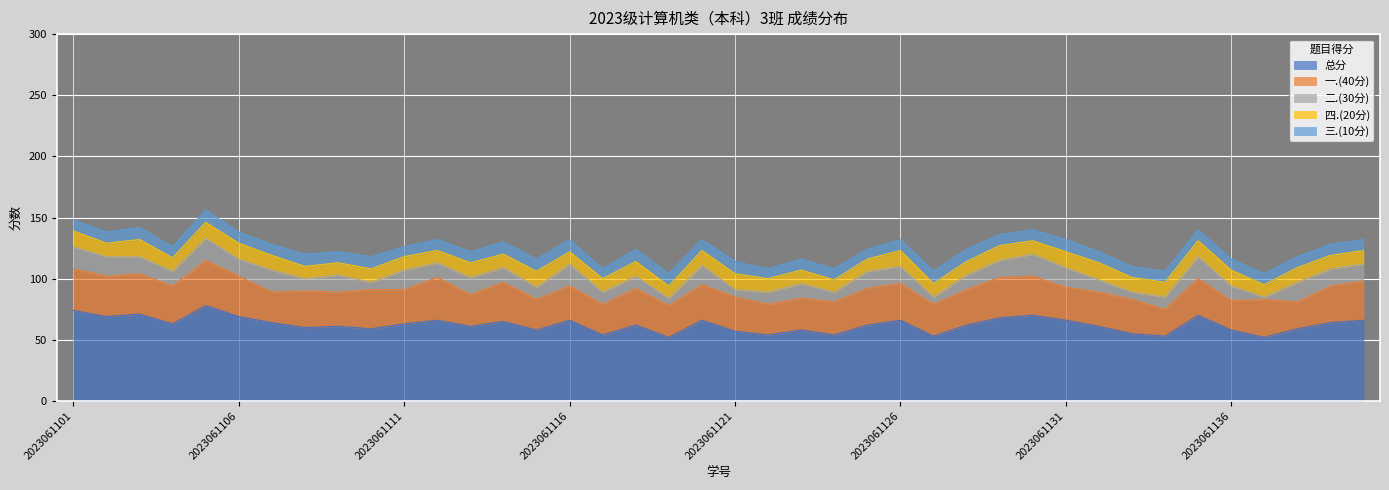

Reading left to right, transcribe all the data shown in this chart.

总分: 74	69	71	63	78	69	64	60	61	59	63	66	61	65	58	66	54	62	52	66	57	54	58	54	62	66	53	62	68	70	66	61	55	53	70	58	52	59	64	66
一.(40分): 34	33	33	31	37	33	25	30	28	32	28	35	26	32	25	28	25	30	26	29	28	25	26	27	30	30	26	29	33	32	27	28	28	22	30	24	31	22	30	32
二.(30分): 18	16	14	12	18	14	18	10	14	6	16	12	14	12	10	18	10	10	6	16	6	10	12	8	14	14	6	12	14	18	16	10	6	10	18	12	2	16	14	14
四.(20分): 13	11	14	11	13	13	12	10	10	11	11	10	12	11	13	10	11	12	10	12	13	11	11	10	10	13	11	11	12	11	13	14	12	12	13	13	10	12	11	11
三.(10分): 9	9	10	9	10	9	9	10	9	10	8	9	9	10	10	10	8	10	10	9	10	8	9	9	8	9	10	10	9	9	10	9	9	9	9	9	9	9	9	9